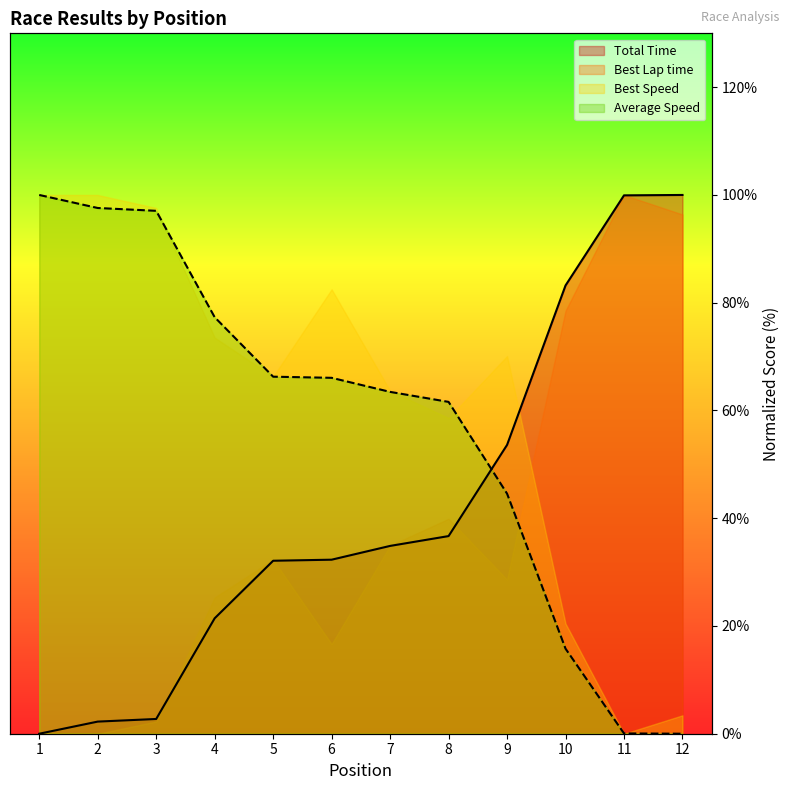

What is the average value of the Avg Speed (line) series?

57.5